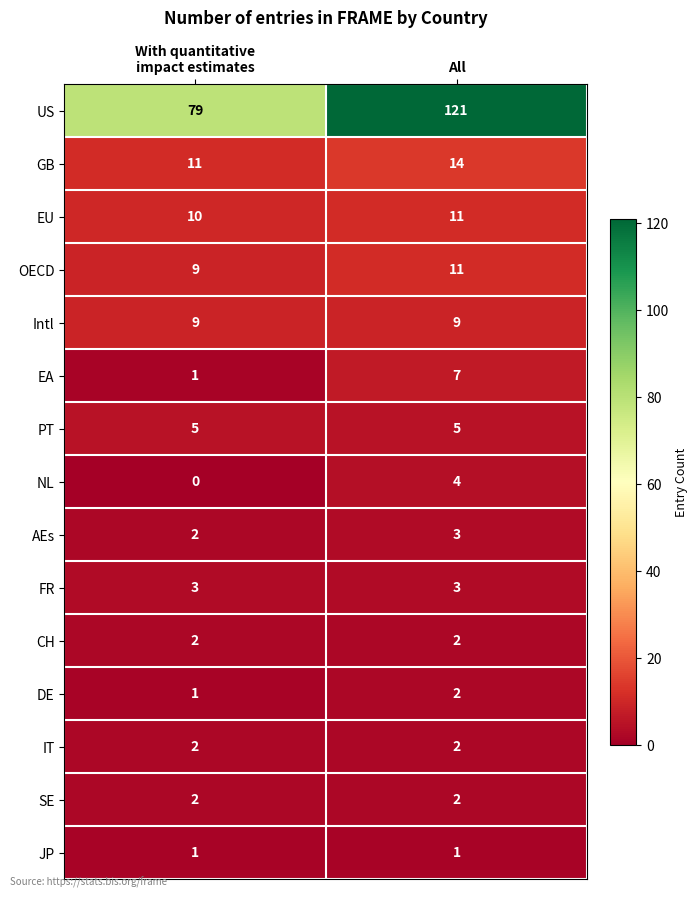

What is the maximum value shown in the chart?

121